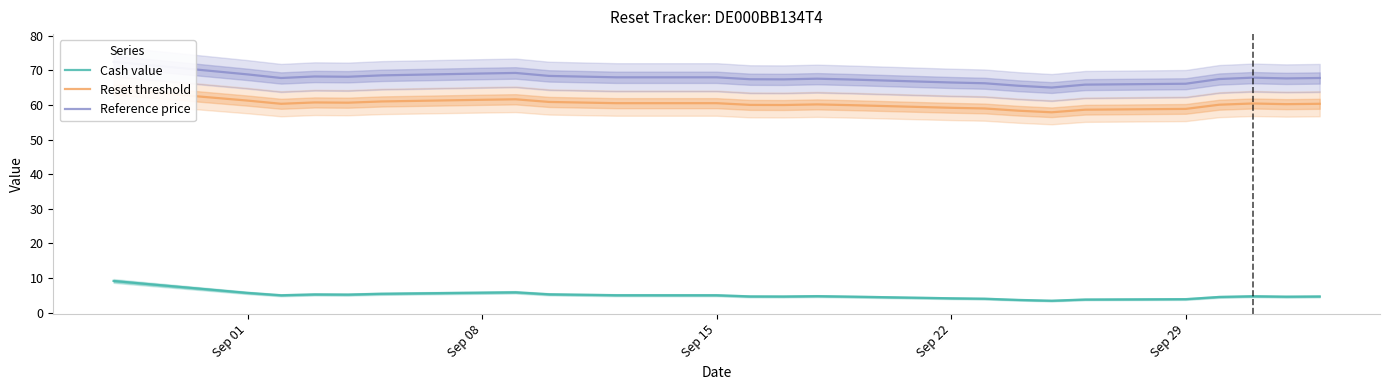

What is the maximum value for Cash value?

9.1